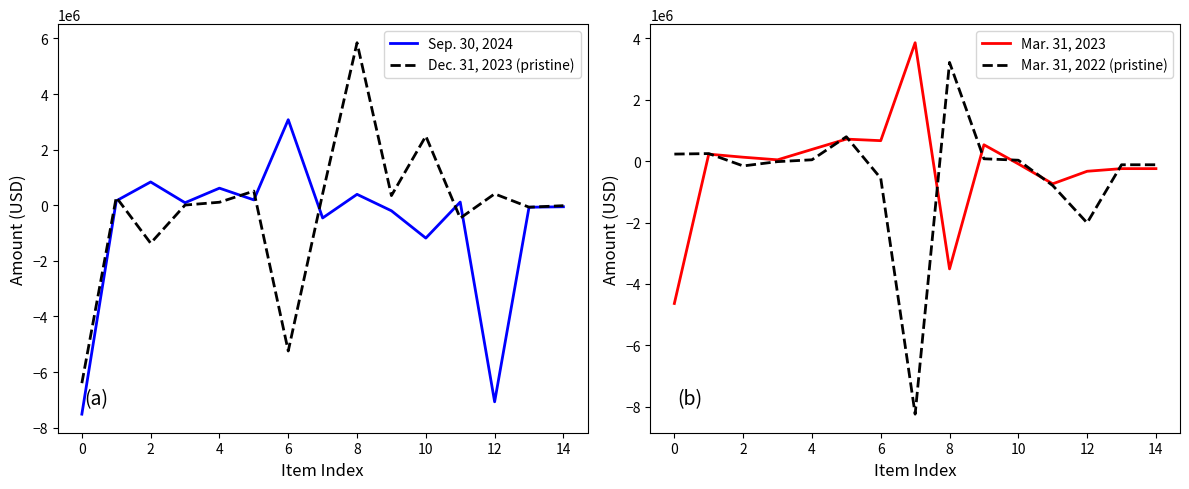

Reading left to right, transcribe all the data shown in this chart.

Sep. 30, 2024: -7513000	159000	839000	92000	616000	194000	3079000	-456000	394000	-198000	-1180000	116000	-7069000	-70000	-53000
Dec. 31, 2023 (pristine): -6398000	287000	-1364000	8000	110000	510000	-5241000	415000	5847000	348000	2490000	-462000	411000	-68000	-14000
Mar. 31, 2023: -4638000	228000	128000	43000	382000	718000	667000	3858000	-3511000	533000	-90000	-738000	-330000	-244000	-244000
Mar. 31, 2022 (pristine): 230000	246000	-156000	-16000	44000	795000	-558000	-8244000	3217000	77000	30000	-795000	-2012000	-118000	-118000